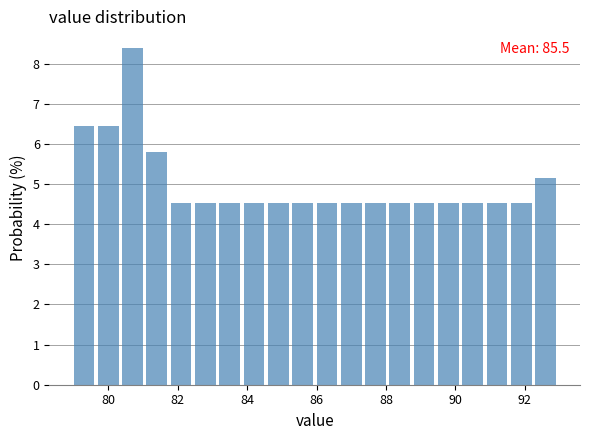

Read against the x-axis, roughly where is the centre of the tallest bar?

80.6